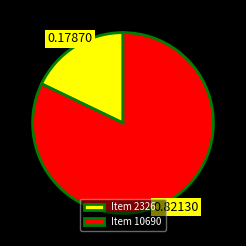

Between Item 10690 and Item 2326, which is larger?

Item 10690